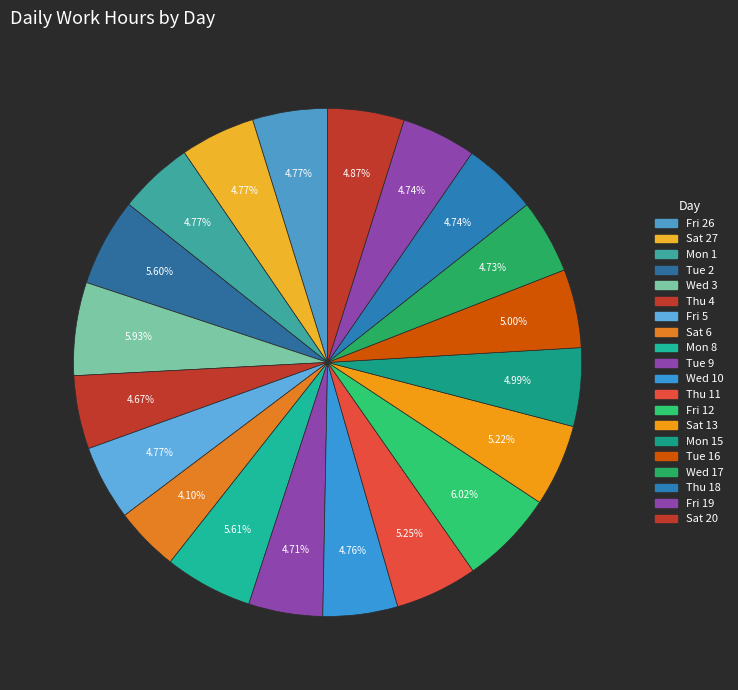

How many slices are in this pie chart?

20